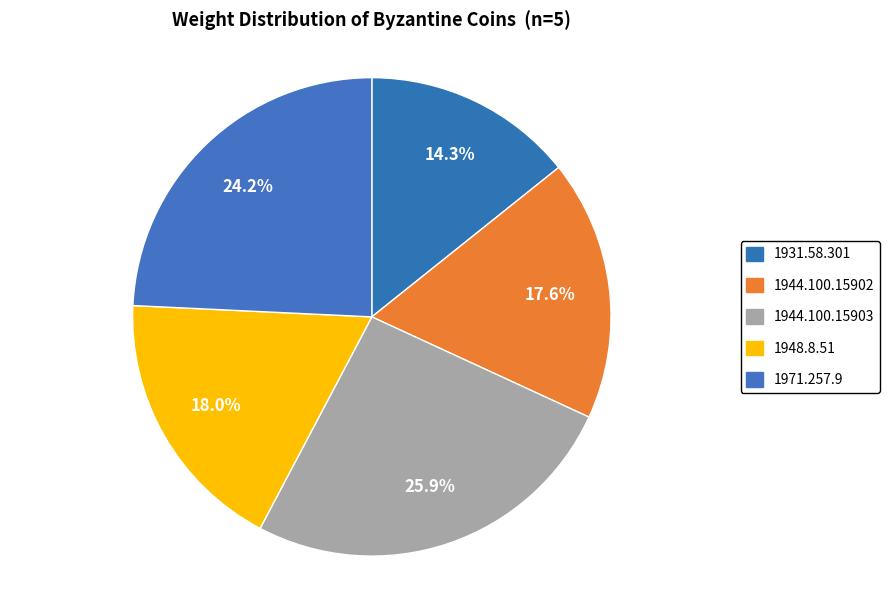

Does 1931.58.301 account for over 50% of the chart?

No